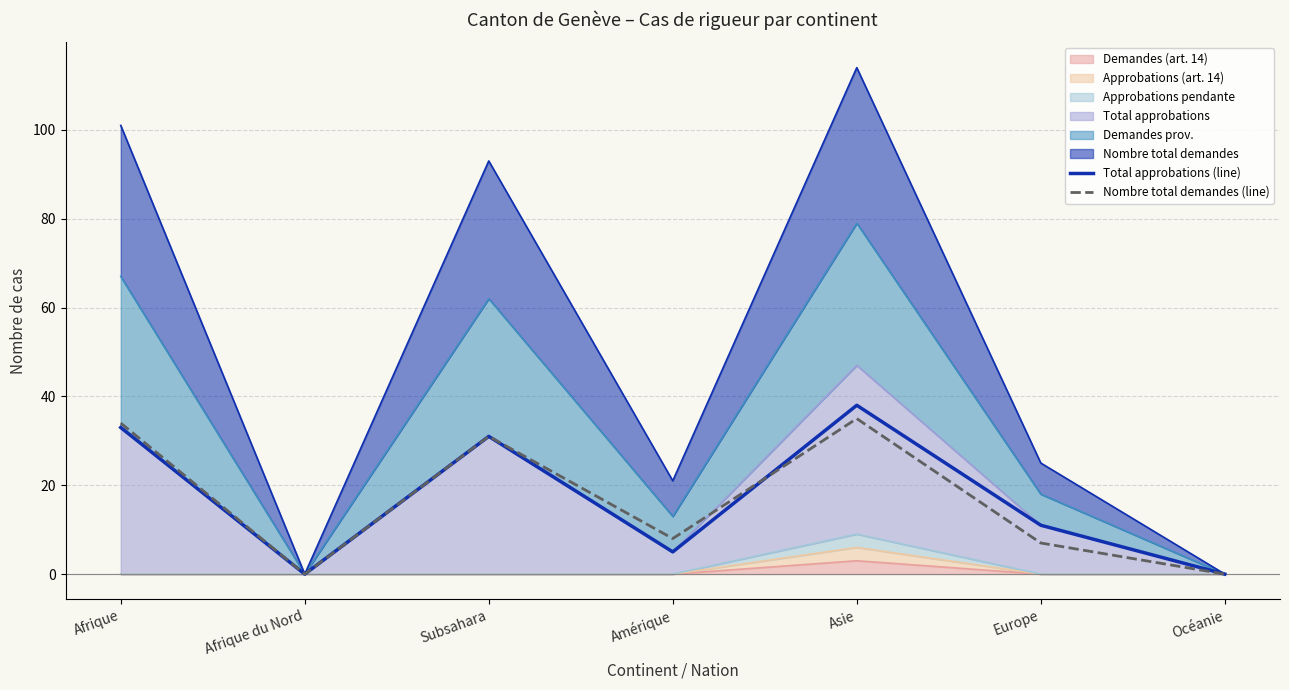

What is the label of the 3rd point from the right?

Asie